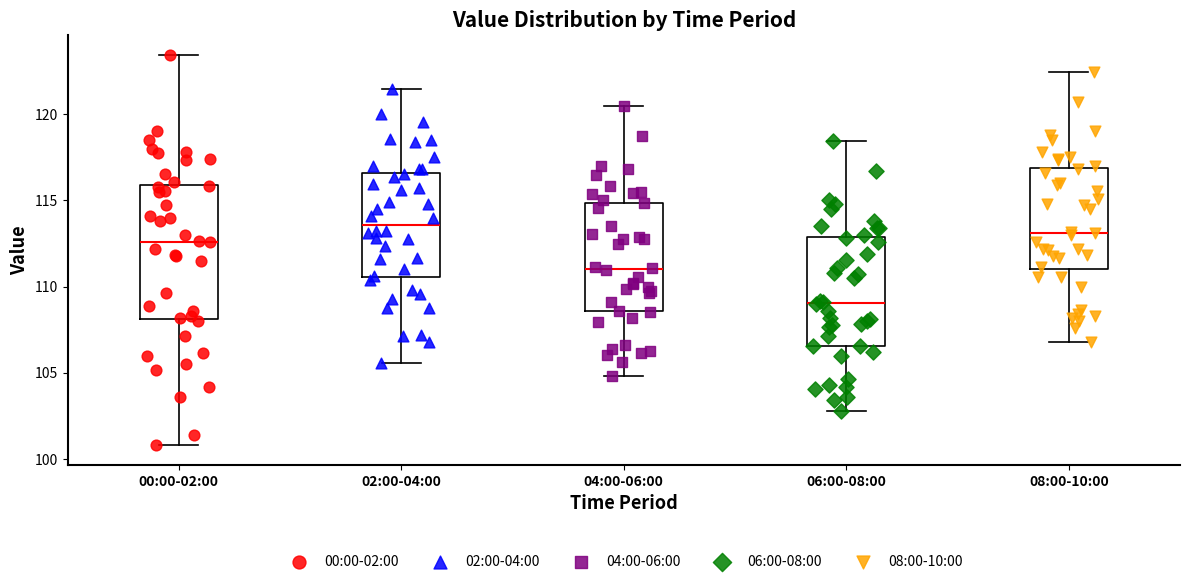

Reading left to right, transcribe this box plot: for each box, give where its median line is, the range the box spans, and where its two whiskers end, as read against the y-axis. The values are not printed on the chart, so give them approximately, as read against the axis.

00:00-02:00: median 112.5, box 108.0 to 116.0, whiskers 101.0 to 123.5
02:00-04:00: median 113.5, box 110.5 to 116.5, whiskers 105.5 to 121.5
04:00-06:00: median 111.0, box 108.5 to 115.0, whiskers 105.0 to 120.5
06:00-08:00: median 109.0, box 106.5 to 113.0, whiskers 103.0 to 118.5
08:00-10:00: median 113.0, box 111.0 to 117.0, whiskers 107.0 to 122.5